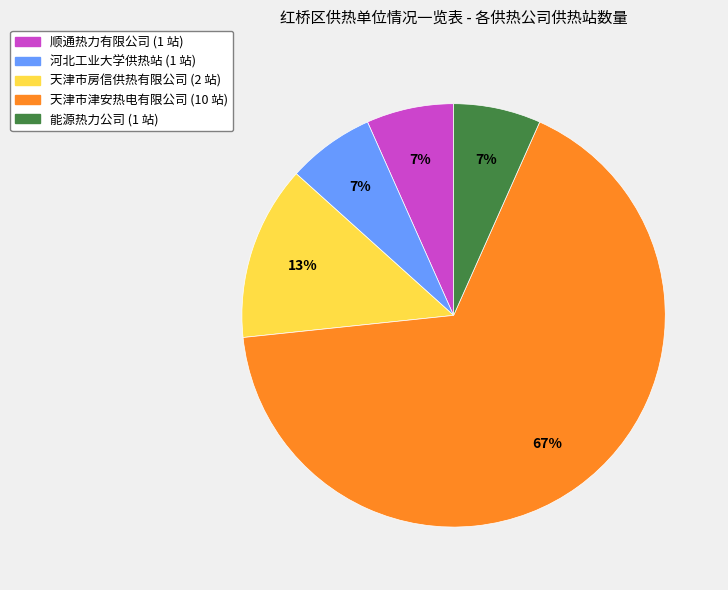

To the nearest percent, what is the average slice percentage?

20%